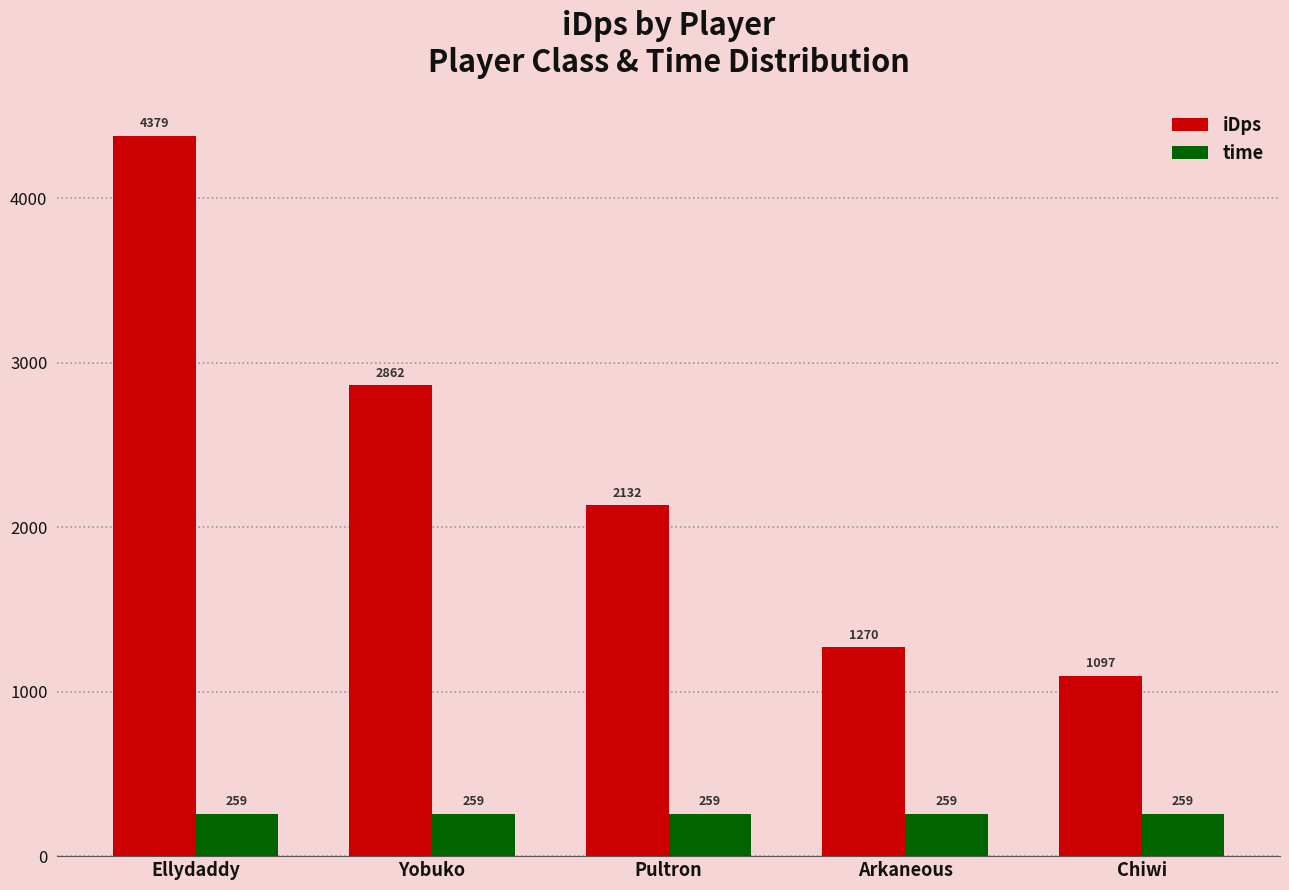

Rank the series by their maximum value, from highest to lowest.

iDps, time